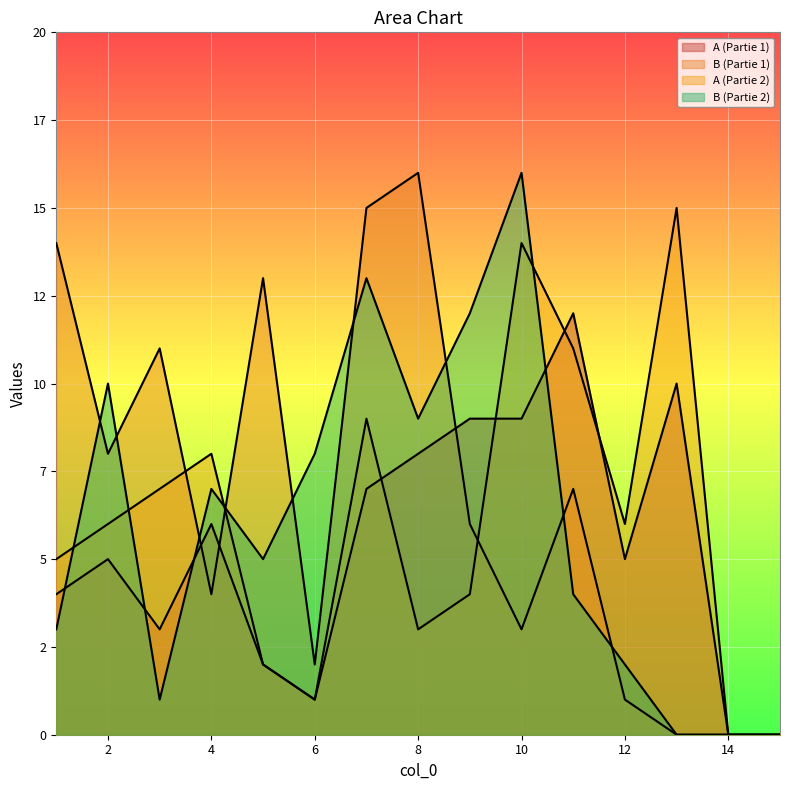

Reading right to left, transcribe all the data shown in this chart.

A (Partie 1): 0	0	10	5	12	9	9	8	7	1	2	6	3	5	4
B (Partie 1): 0	0	0	1	7	3	6	16	15	2	13	4	11	8	14
A (Partie 2): 0	0	15	6	11	14	4	3	9	1	2	8	7	6	5
B (Partie 2): 0	0	0	2	4	16	12	9	13	8	5	7	1	10	3